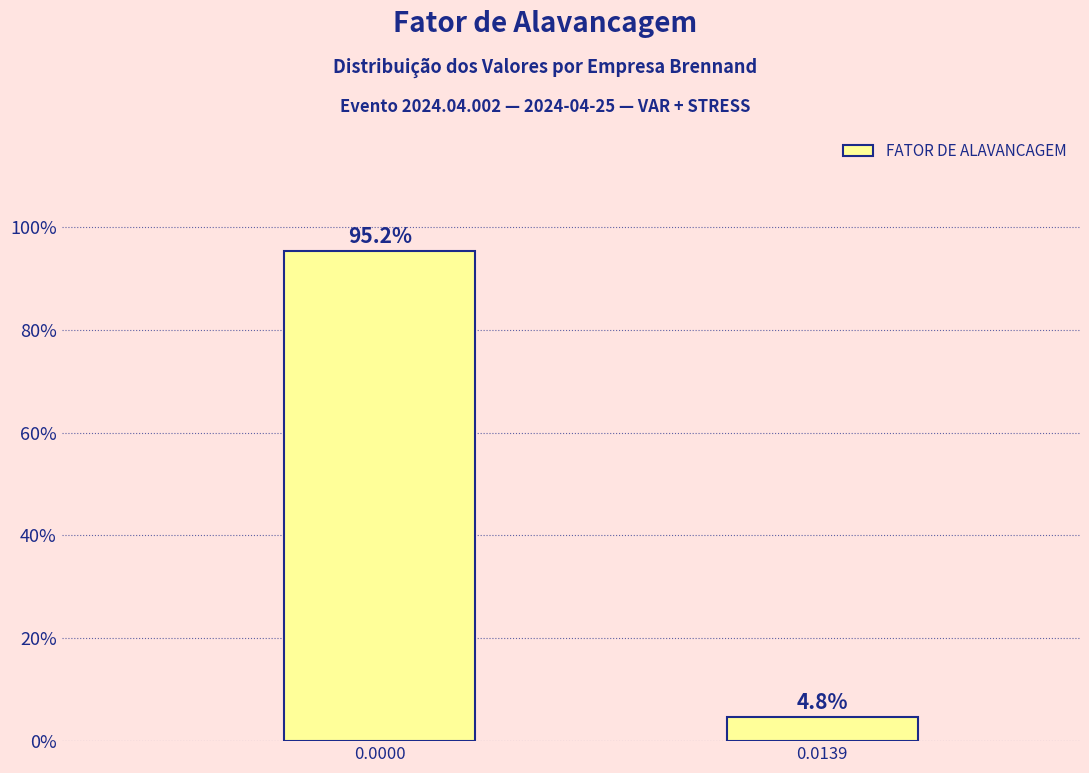

Reading right to left, extract all data points from this chart.

0.0139=4.8	0.0000=95.2